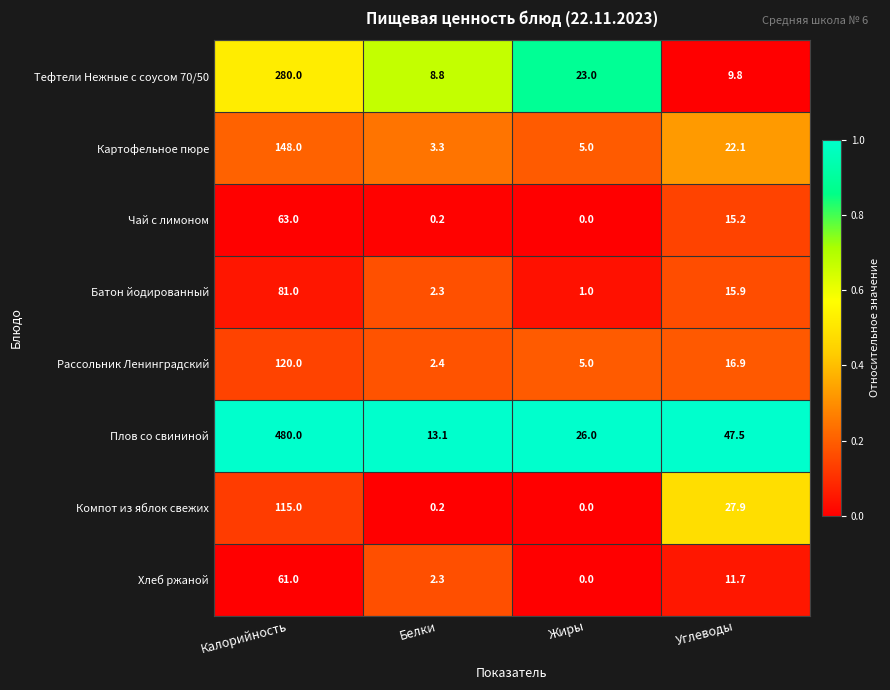

What is the difference between the Картофельное пюре values at Углеводы and Белки?

18.8